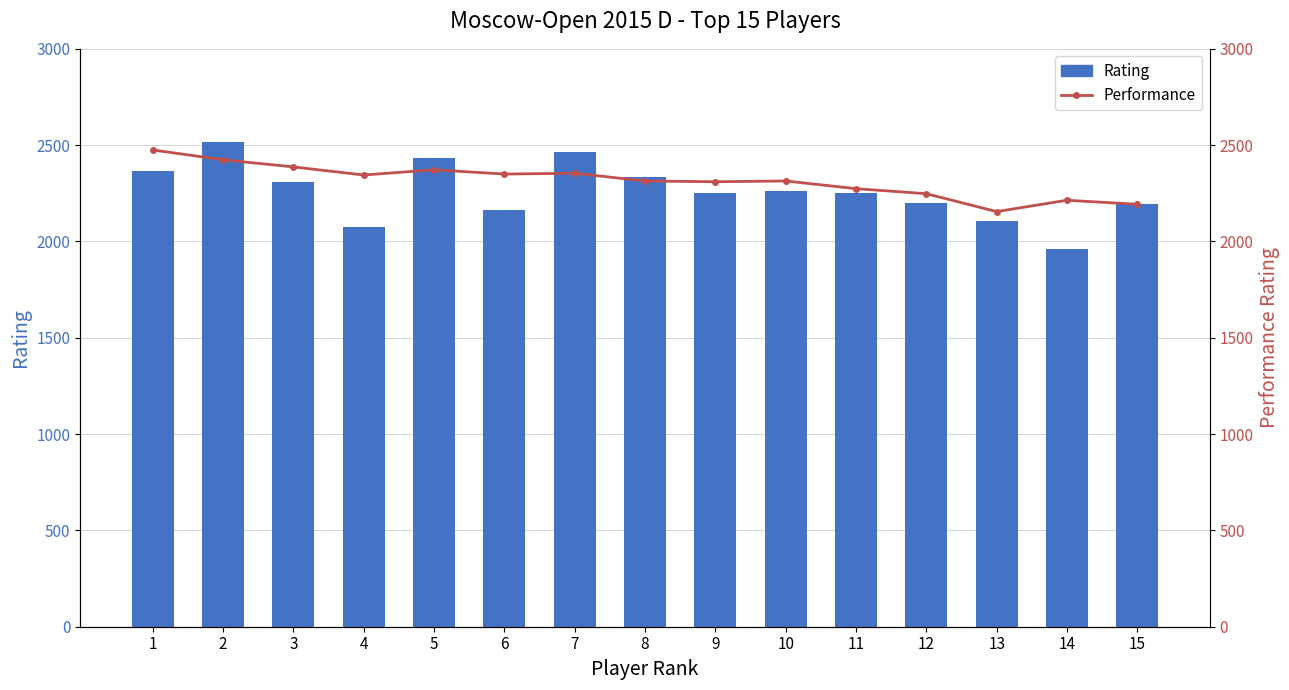

Which series has the widest spread of values?

Rating